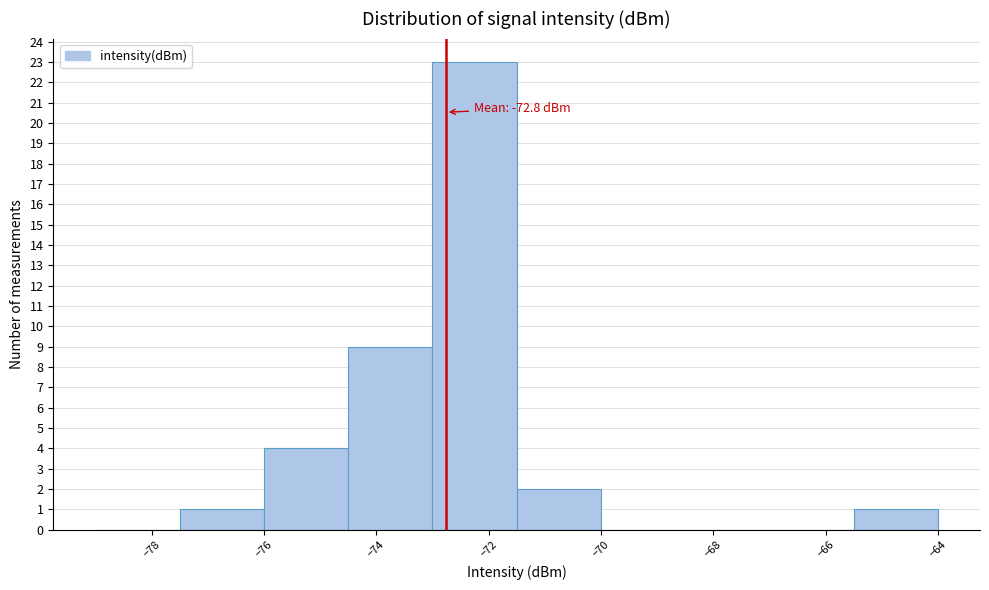

Which range on the x-axis has the tallest bar?

-73.0 to -71.5